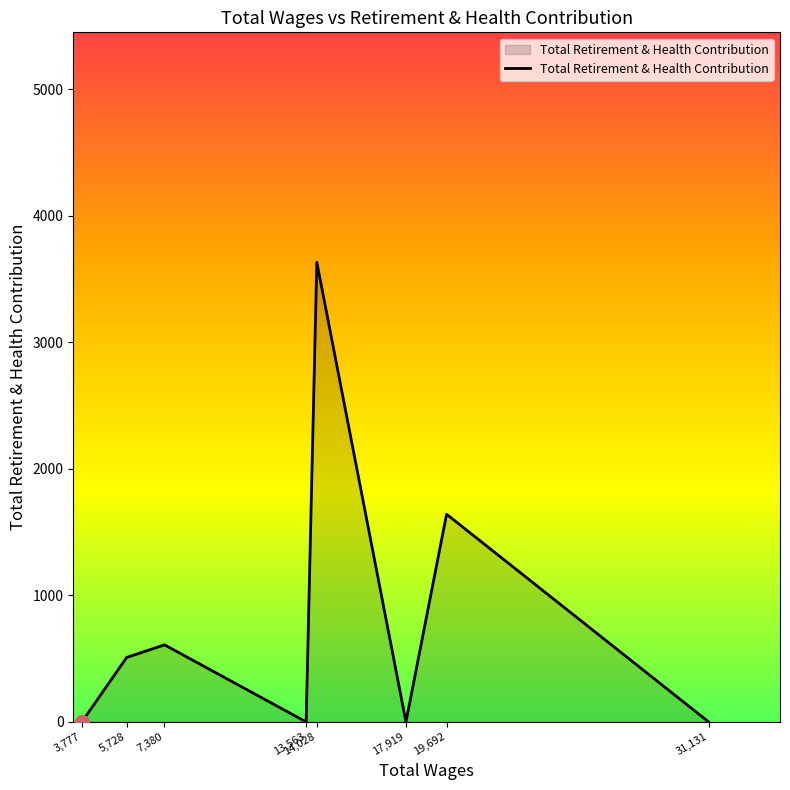

What is the ratio of the value at 19,692 to the value at 14,028?

0.5